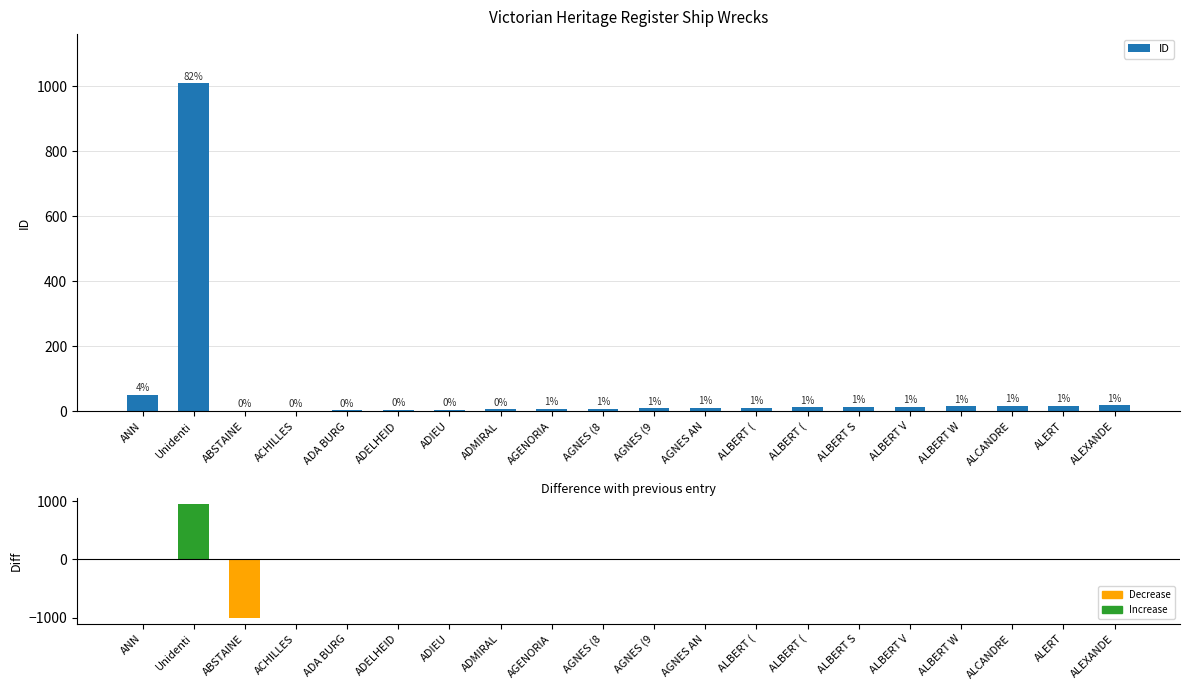

Which series has the largest range (max minus min)?

Diff vs previous